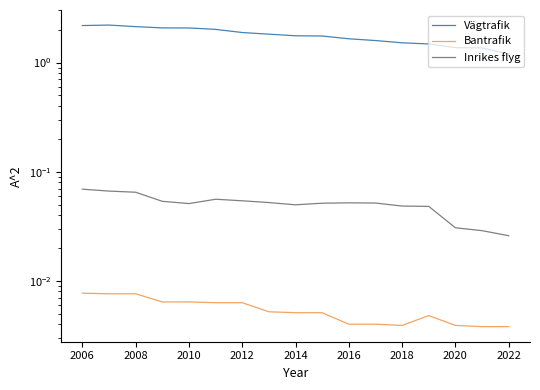

True or false: Bantrafik and Vägtrafik intersect in this chart.

False